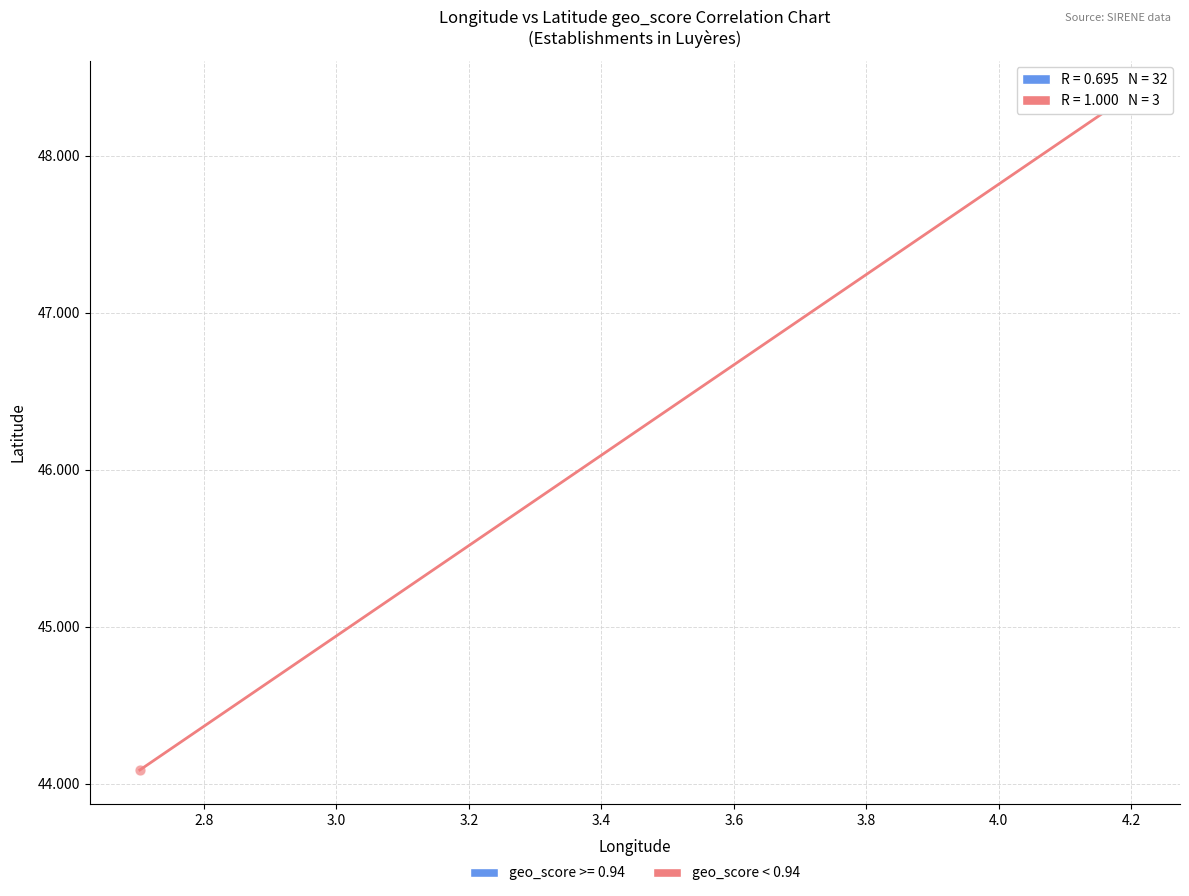

Which series contains the lowest Y value?

geo_score < 0.94